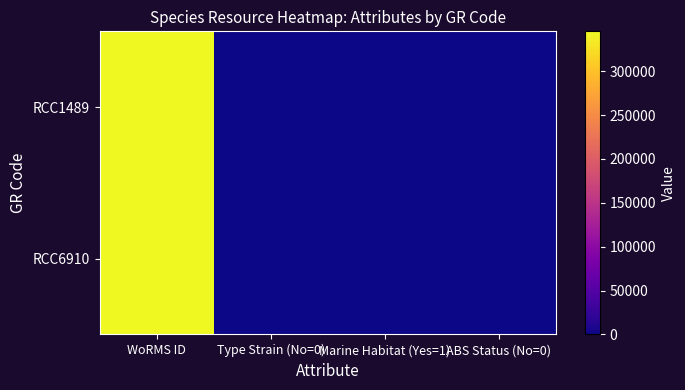

Rank the series at ABS Status (No=0) from lowest to highest value.

RCC1489, RCC6910